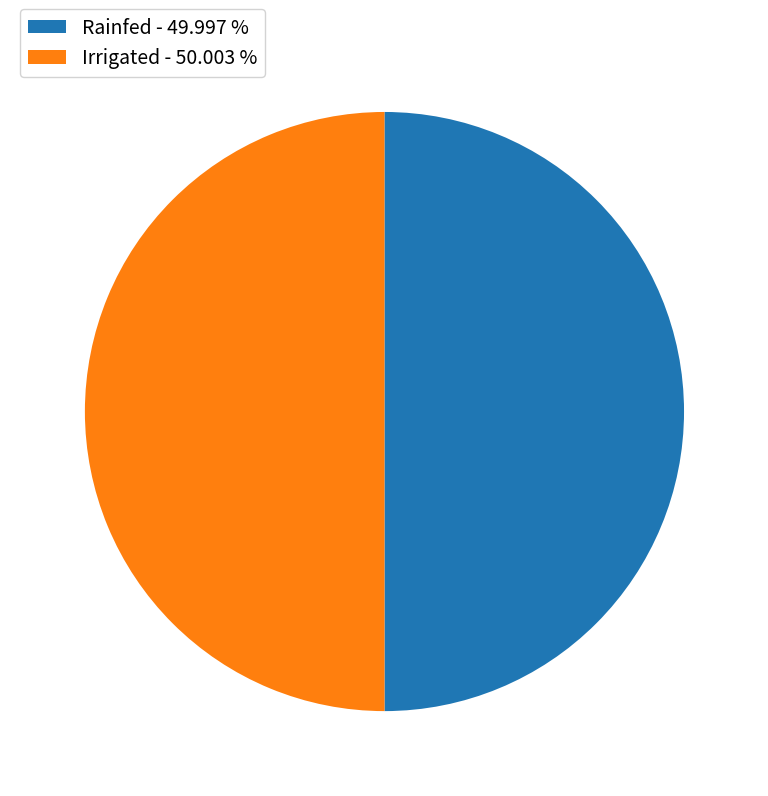

How many slices are in this pie chart?

2